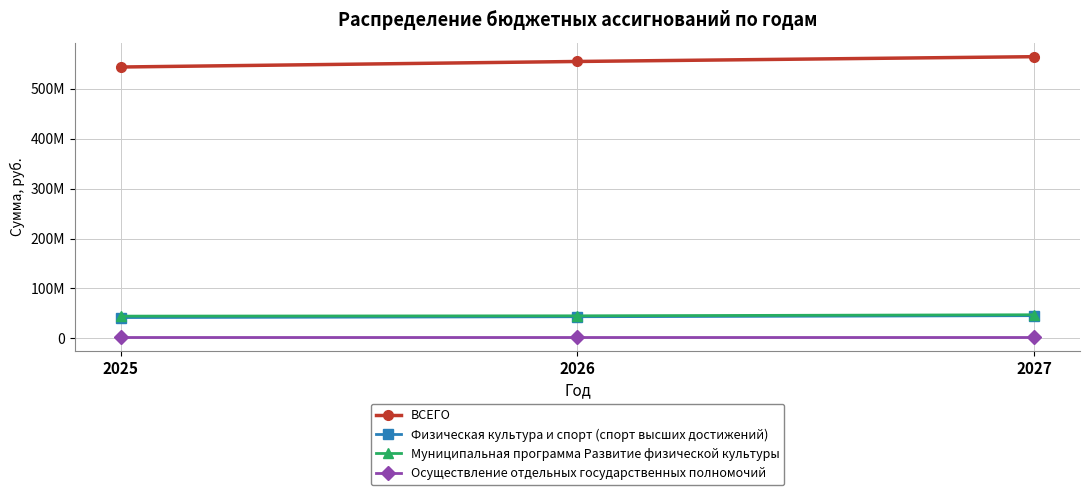

What is the lowest value of the Осуществление отдельных государственных полномочий series?

1810668.4